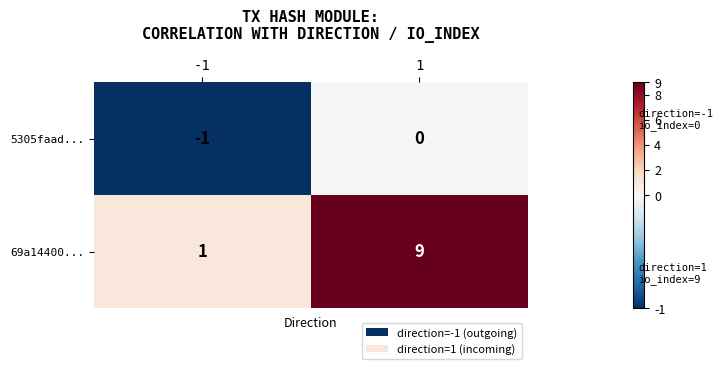

How many data points in 69a14400... are less than 9?

1